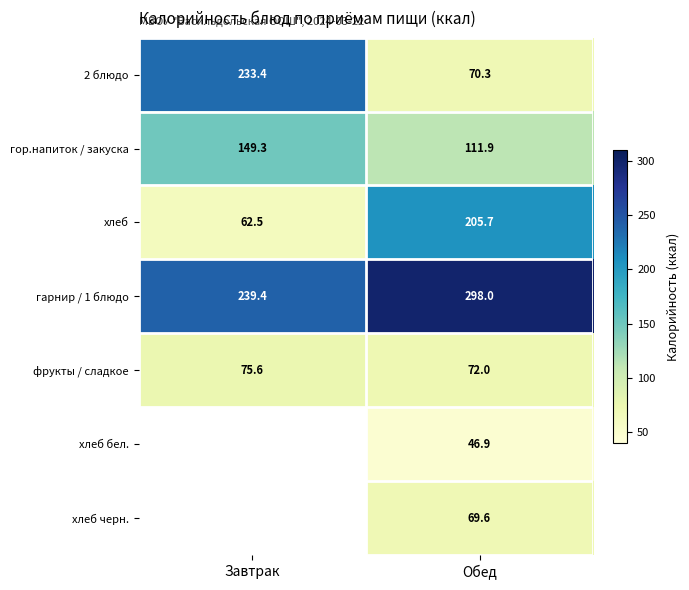

What is the difference between the 2 блюдо values at Завтрак and Обед?

163.1